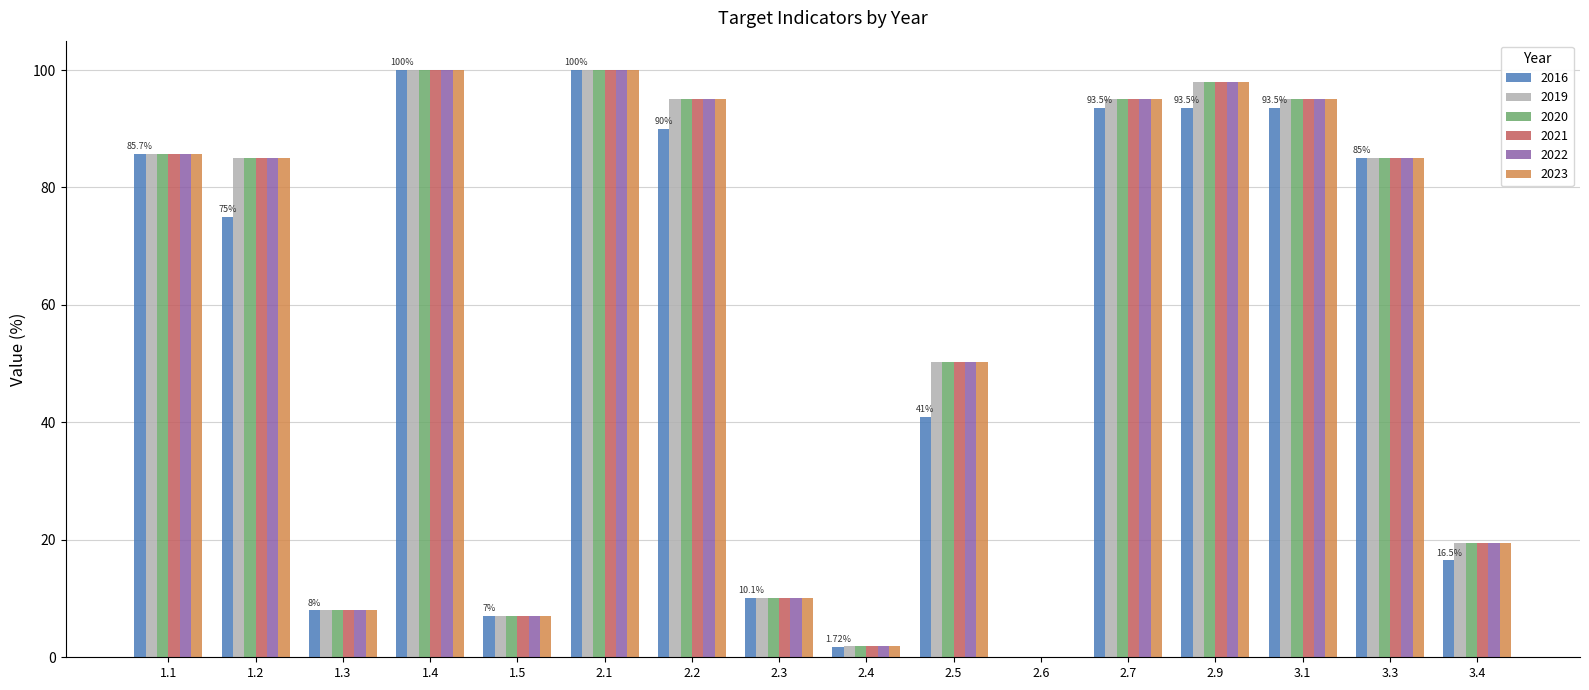

What are all the series names shown in the legend?

2016, 2019, 2020, 2021, 2022, 2023